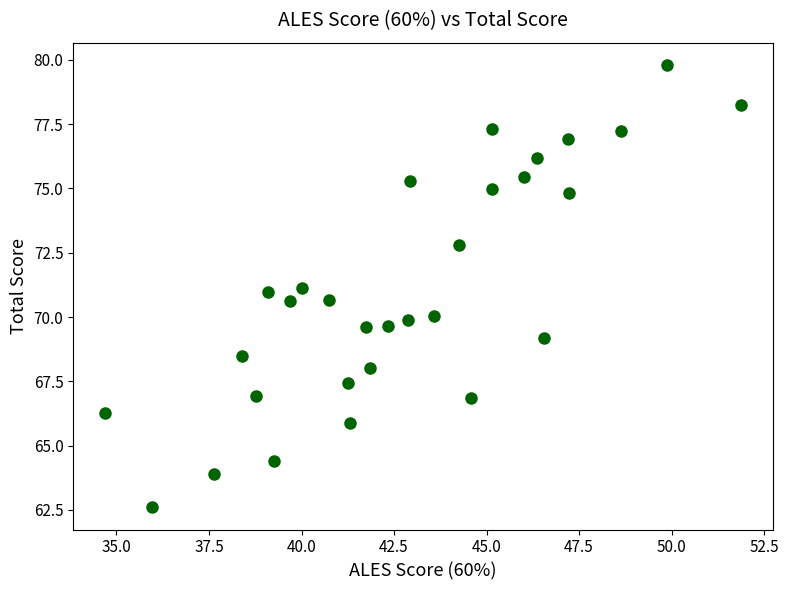

What is the range of Y values (max minus min)?

17.2